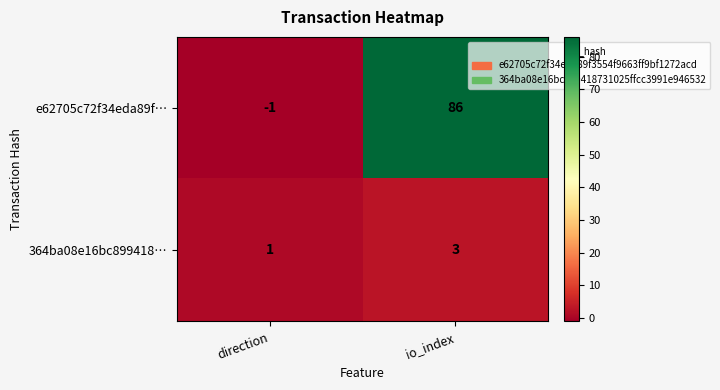

Rank the series at io_index from highest to lowest value.

e62705c72f34eda89f…, 364ba08e16bc899418…